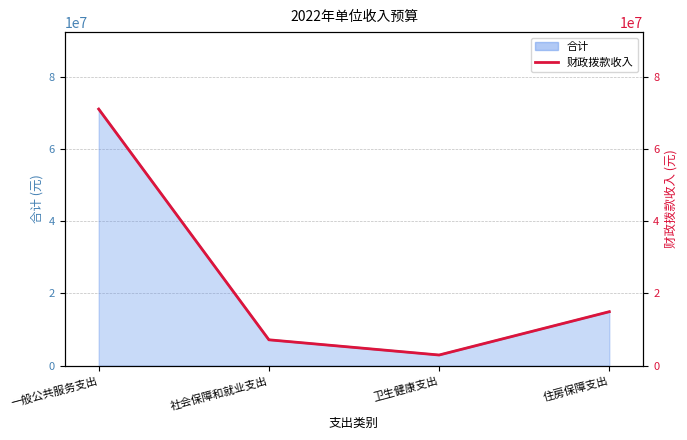

Which category has the highest value across all series?

一般公共服务支出